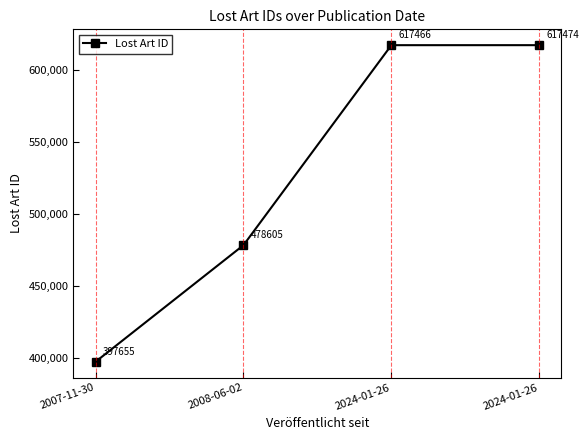

The value at 2008-06-02 is 478605. True or false?

True